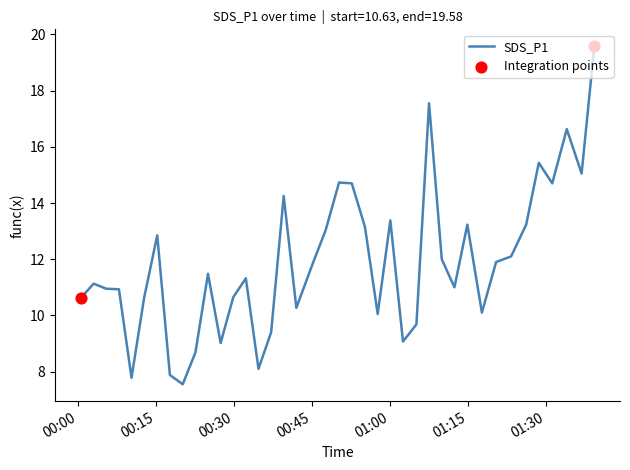

What is the maximum value shown in the chart?

19.6